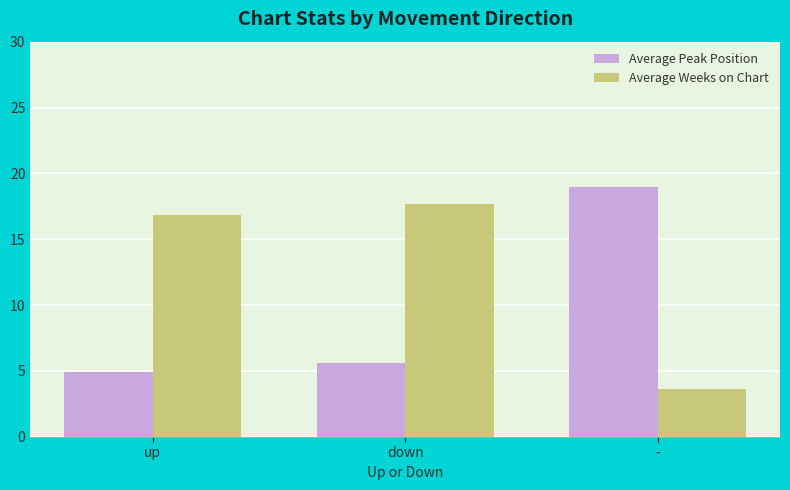

What is the maximum value shown in the chart?

19.0